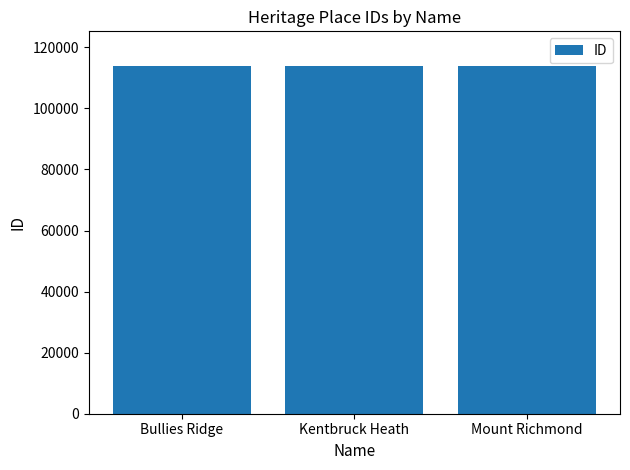

What is the label of the 1st bar from the right?

Mount Richmond